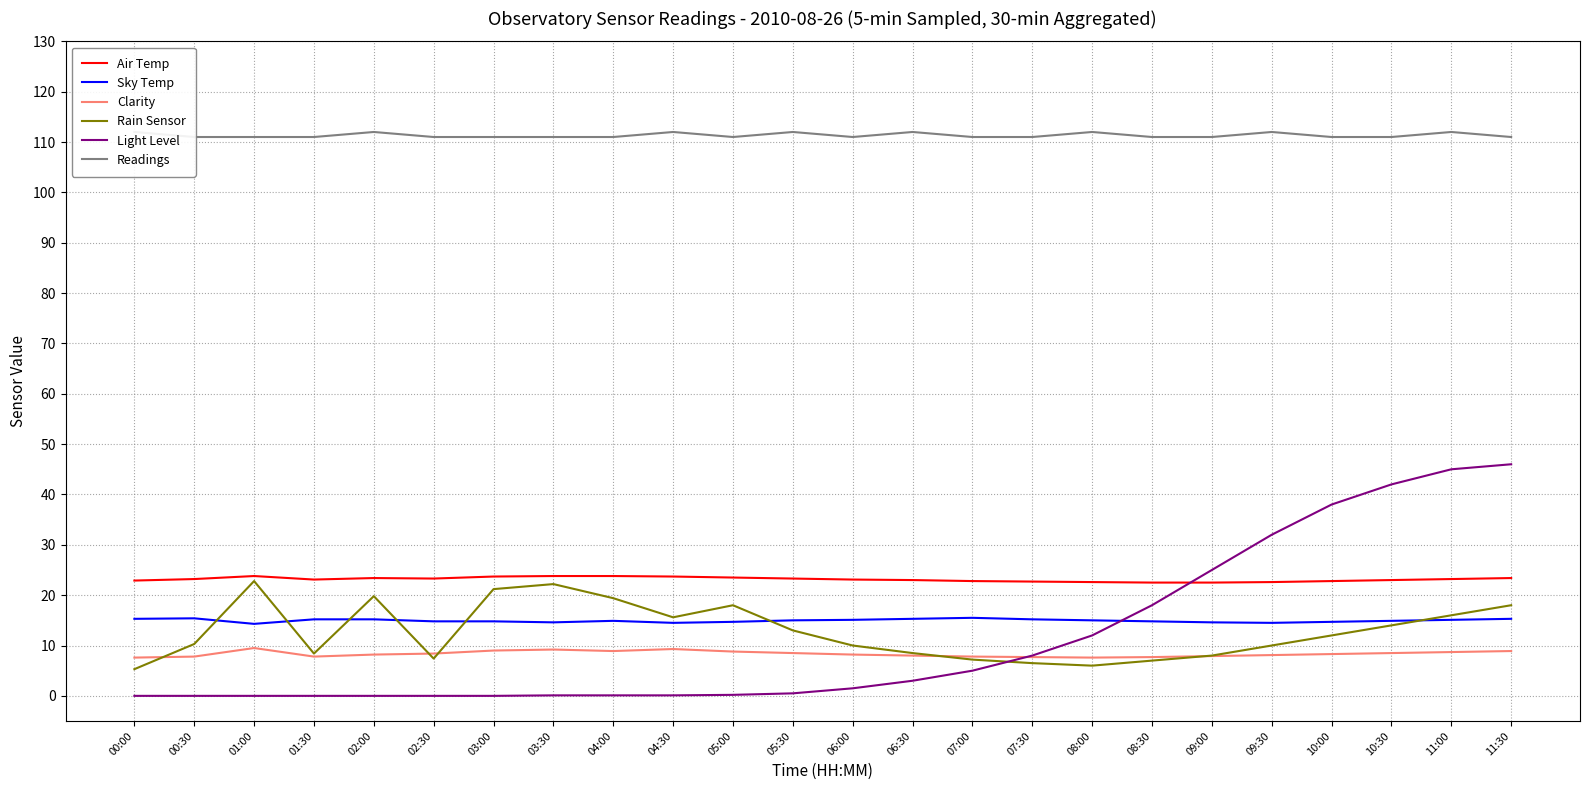

In Air Temp, how many points are lower than both neighbors (excluding endpoints)?

2